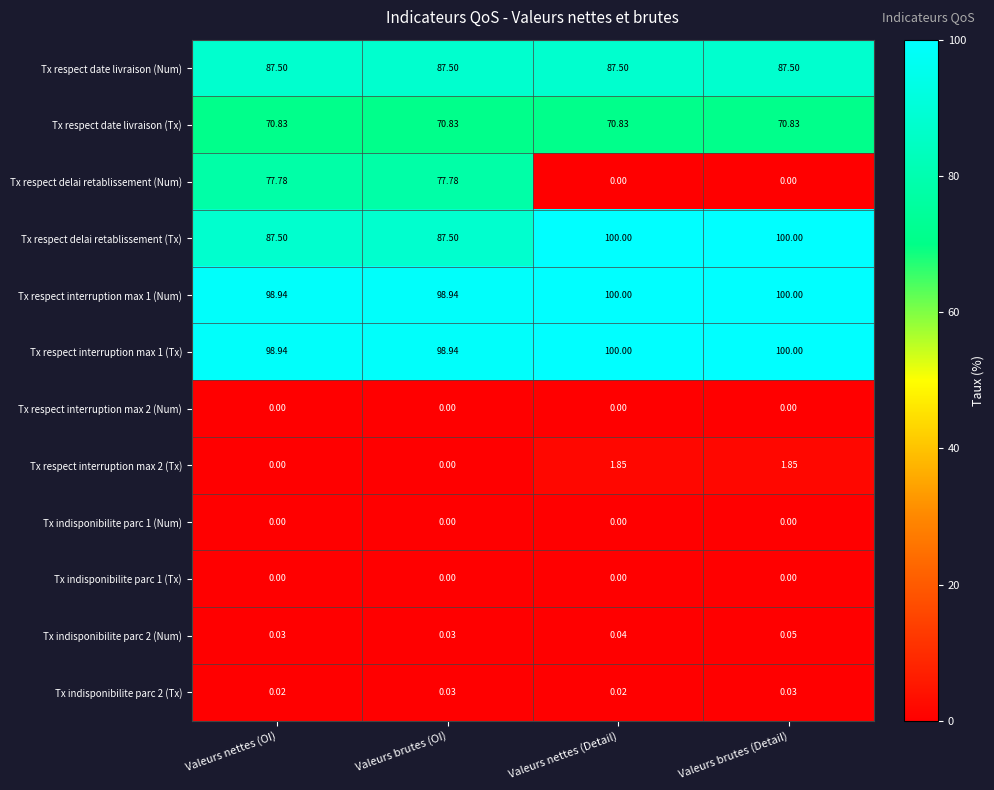

Which series has the largest range (max minus min)?

Tx respect delai retablissement (Num)